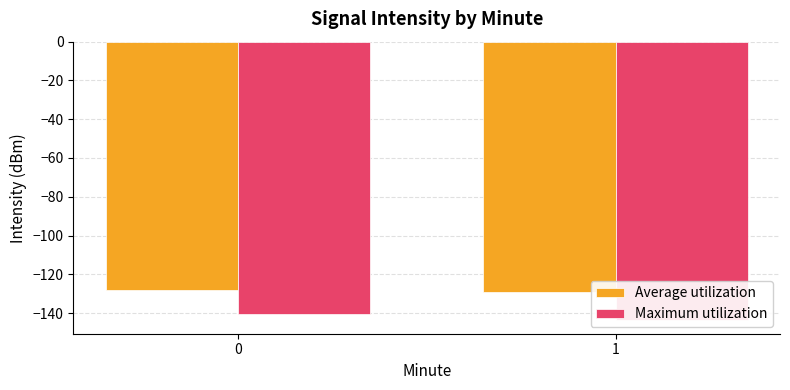

What are all the series names shown in the legend?

Average utilization, Maximum utilization